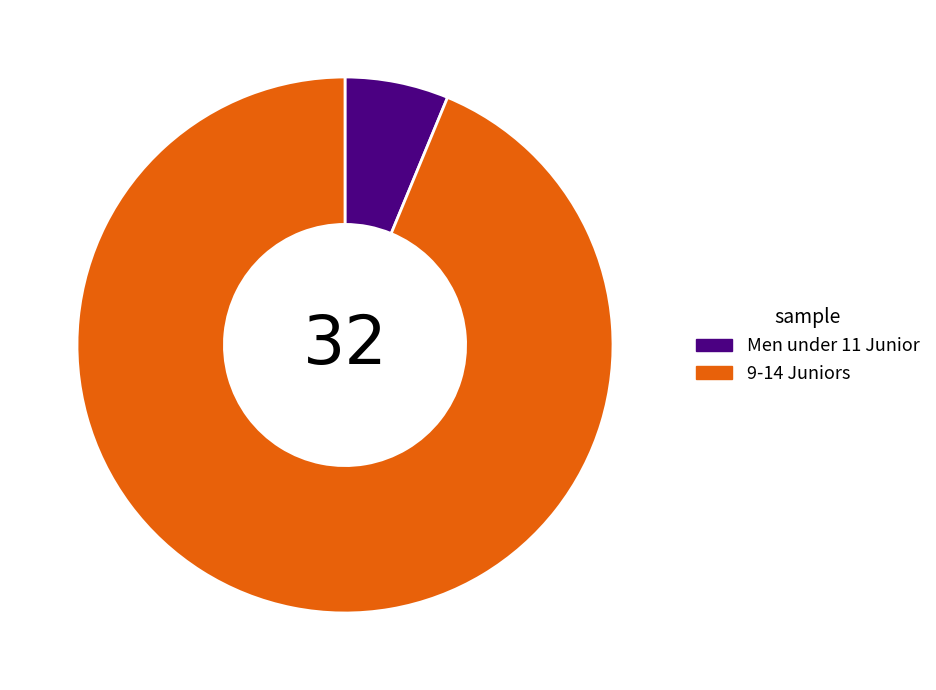

Between Men under 11 Junior and 9-14 Juniors, which is larger?

9-14 Juniors